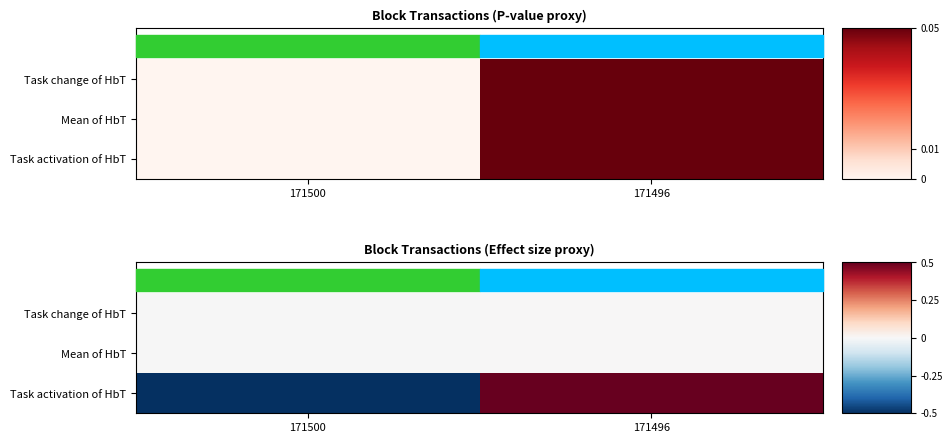

Is it true that Task activation of HbT equals -0.5 at 171500?

True